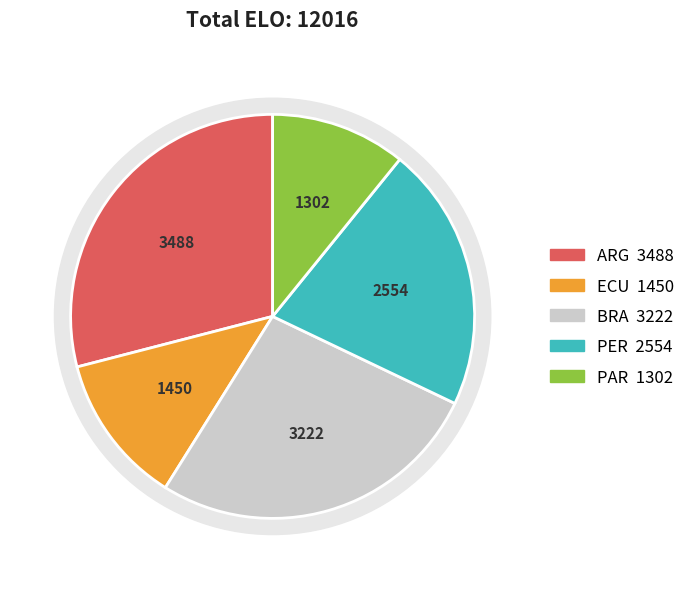

Is it true that PAR is 25% of the pie?

False